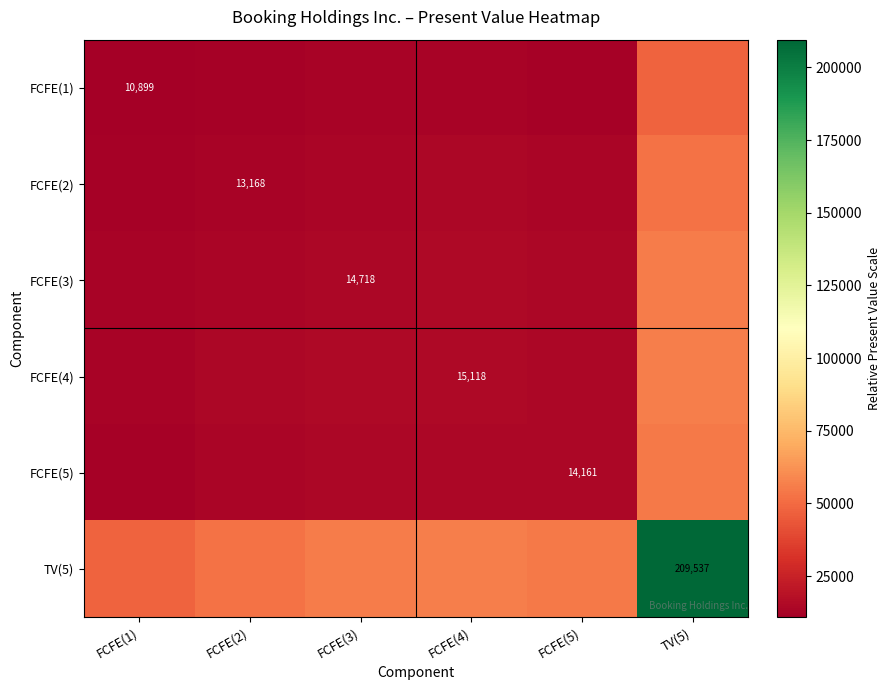

Rank the categories by FCFE(1) value from lowest to highest.

FCFE(1), FCFE(2), FCFE(5), FCFE(3), FCFE(4), TV(5)